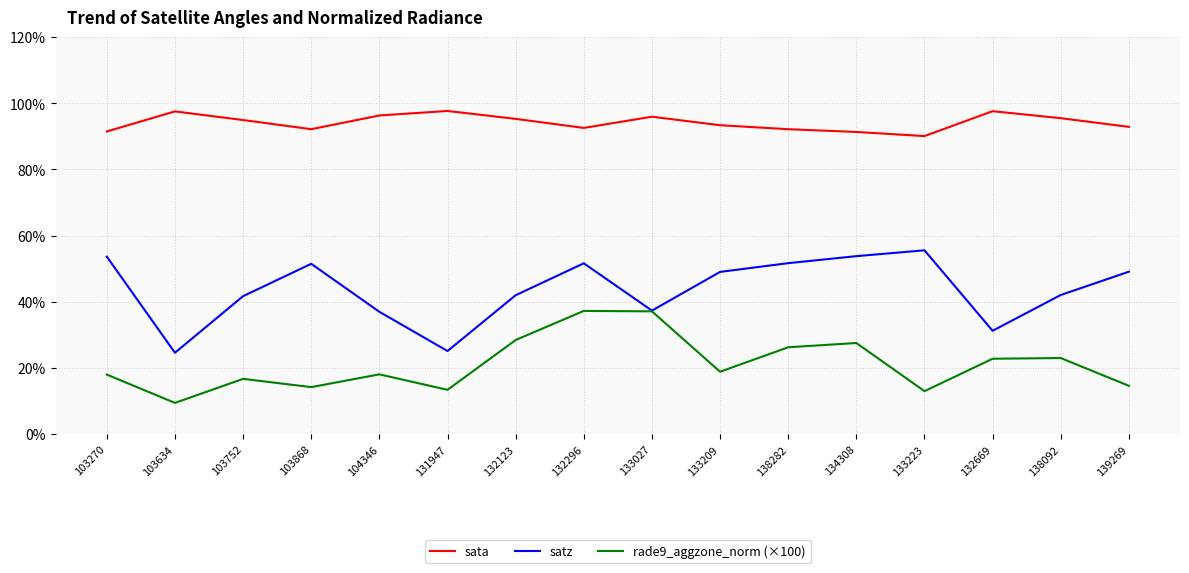

True or false: sata has a value of 97.7 at 131947.

True